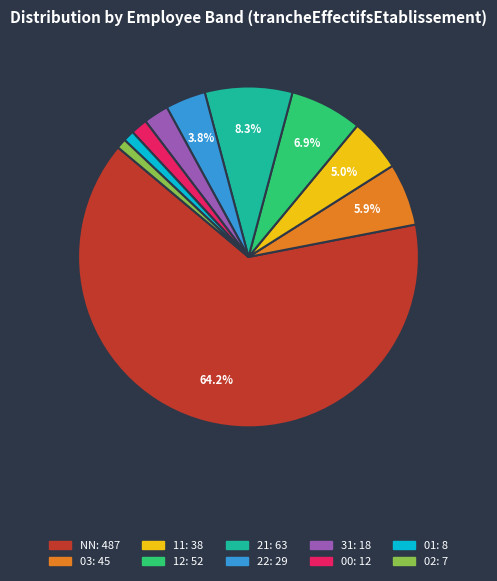

To the nearest percent, what is the difference between the 21 and NN slice percentages?

56%